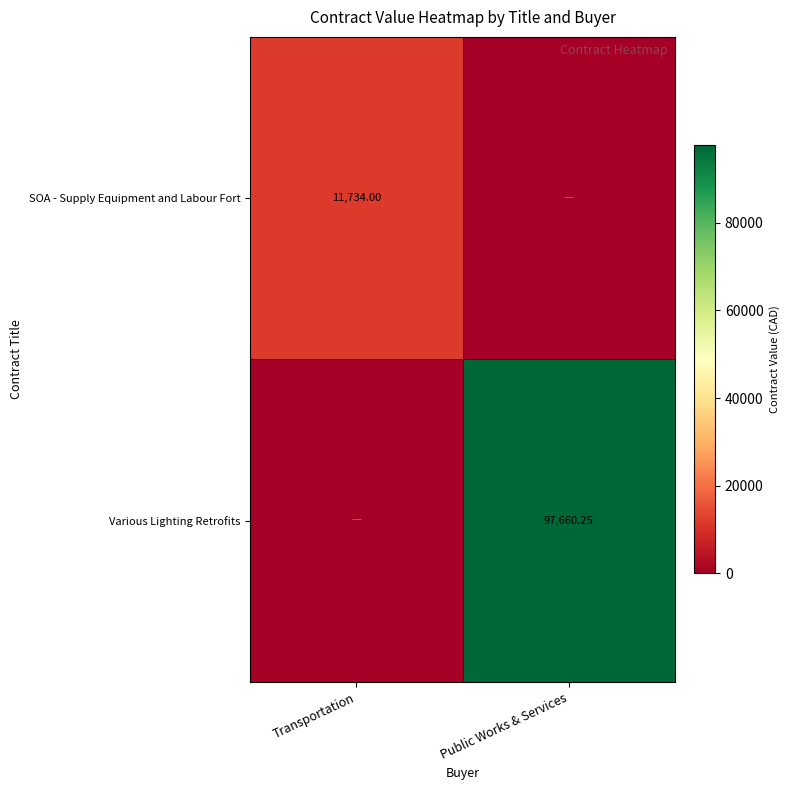

List the series in order of their peak value, highest first.

Various Lighting Retrofits, SOA - Supply Equipment and Labour Fort